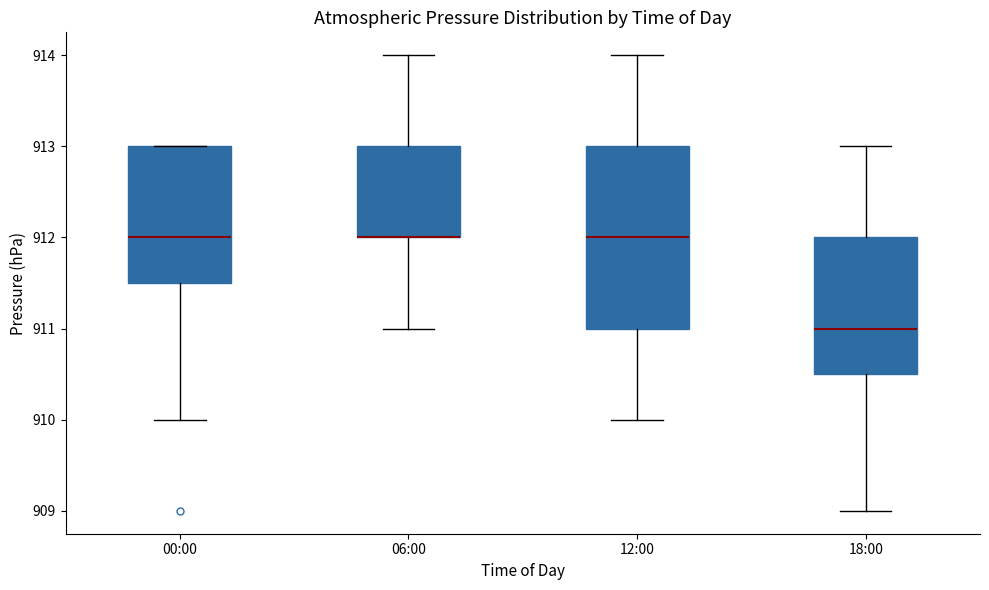

Reading left to right, read every box against the y-axis: the position of its median line, the range the box covers, and the ends of its whiskers. The values are not printed on the chart, so give them approximately, as read against the axis.

00:00: median 912.0, box 911.5 to 913.0, whiskers 910.0 to 913.0
06:00: median 912.0 (drawn on the box's lower edge), box 912.0 to 913.0, whiskers 911.0 to 914.0
12:00: median 912.0, box 911.0 to 913.0, whiskers 910.0 to 914.0
18:00: median 911.0, box 910.5 to 912.0, whiskers 909.0 to 913.0